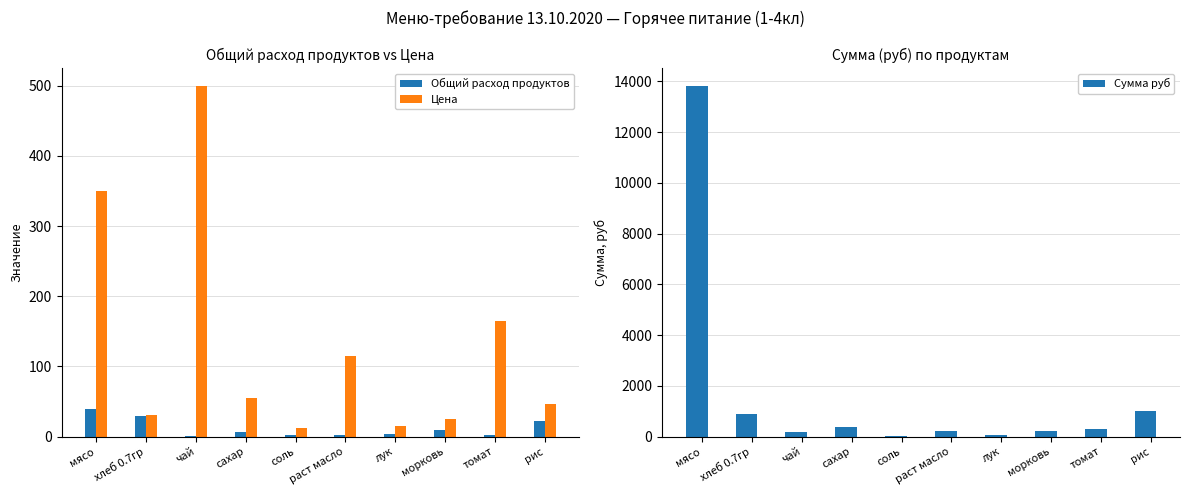

Are the bars horizontal?

No